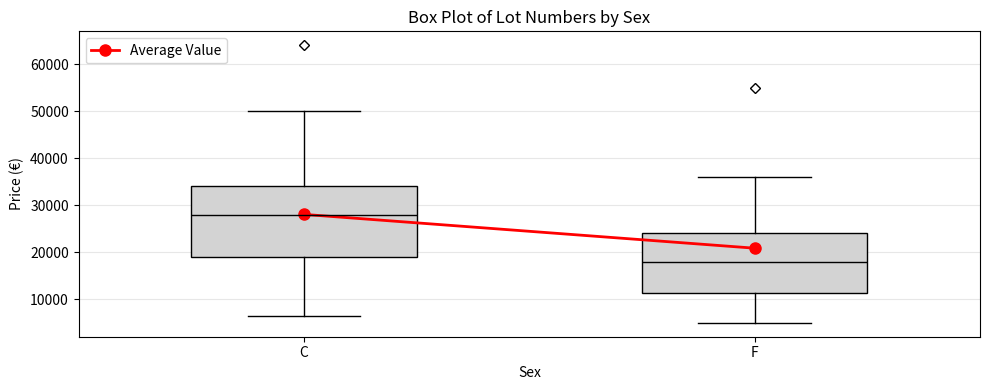

Which box's median line is the lowest?

F